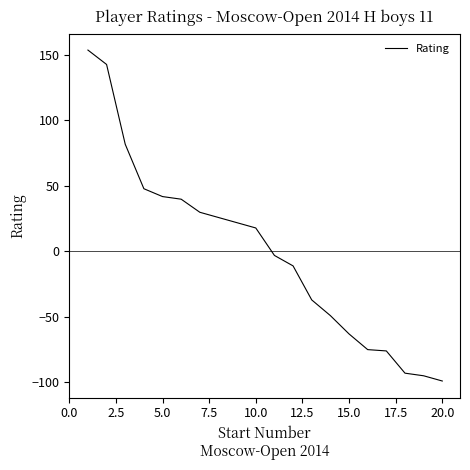

What is the greatest value displayed?

153.8